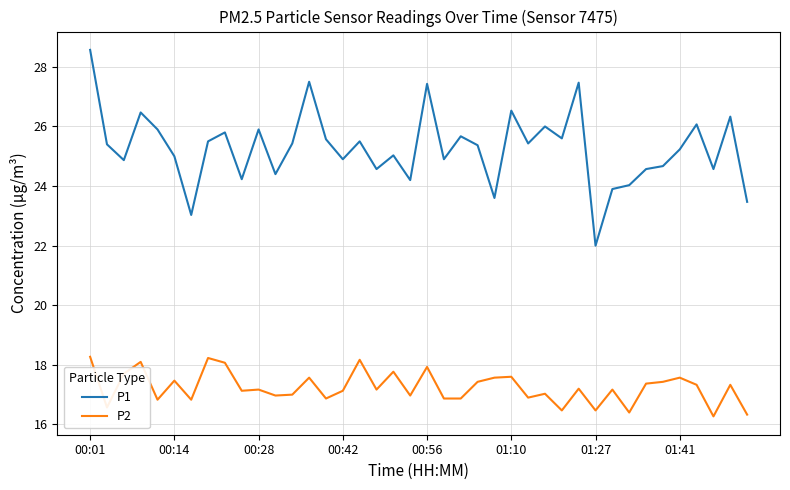

In P1, how many points are higher than both neighbors (excluding endpoints)?

13